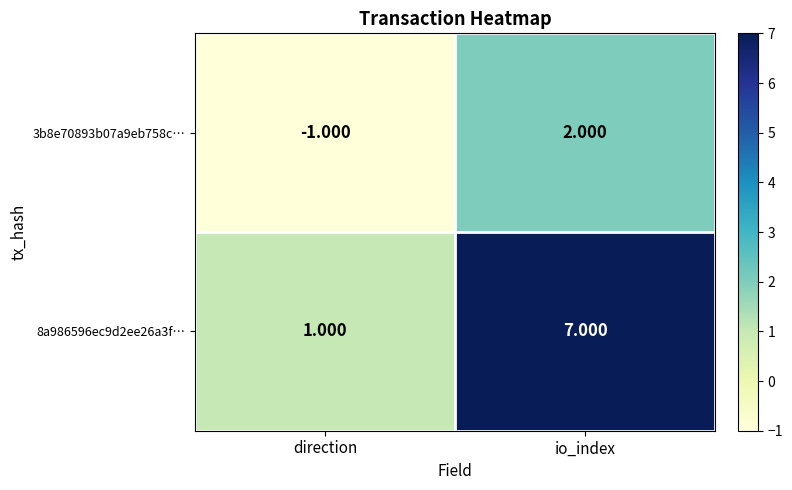

List the series in order of their overall mean, lowest first.

3b8e70893b07a9eb758c…, 8a986596ec9d2ee26a3f…